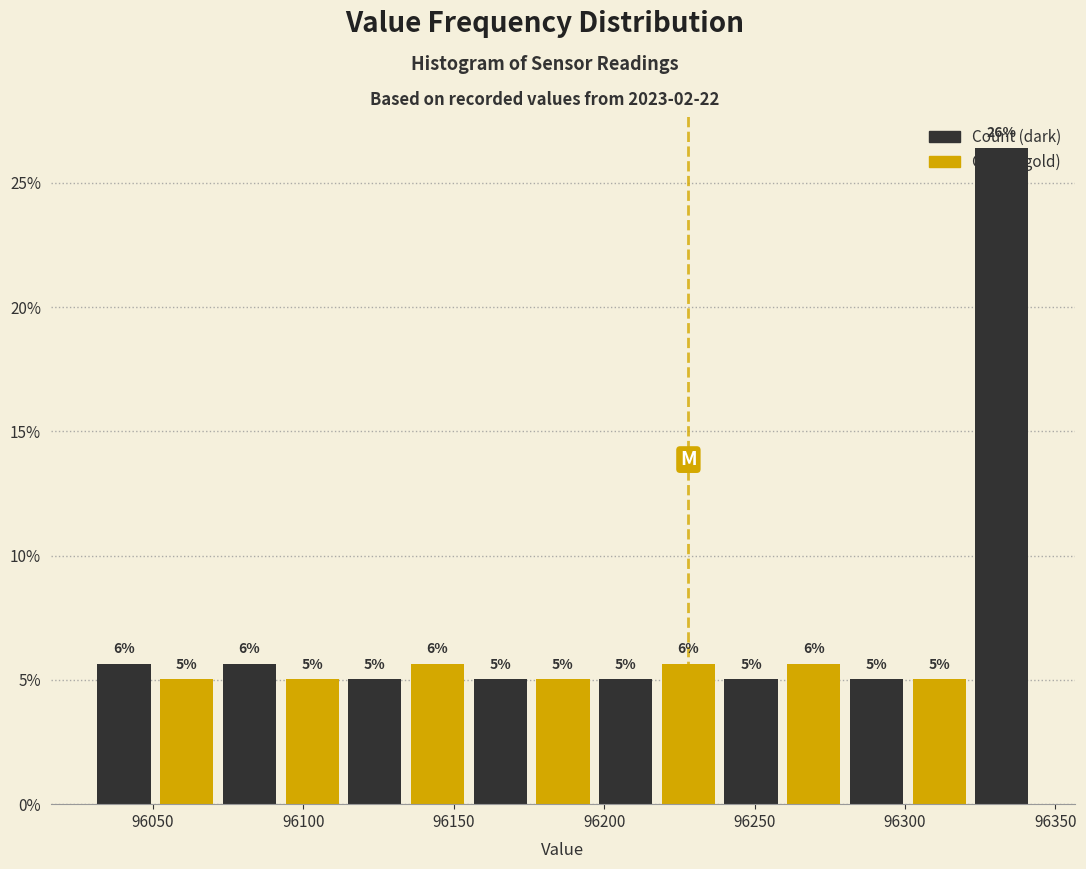

Over which range of the x-axis is the bar tallest?

96320 to 96345